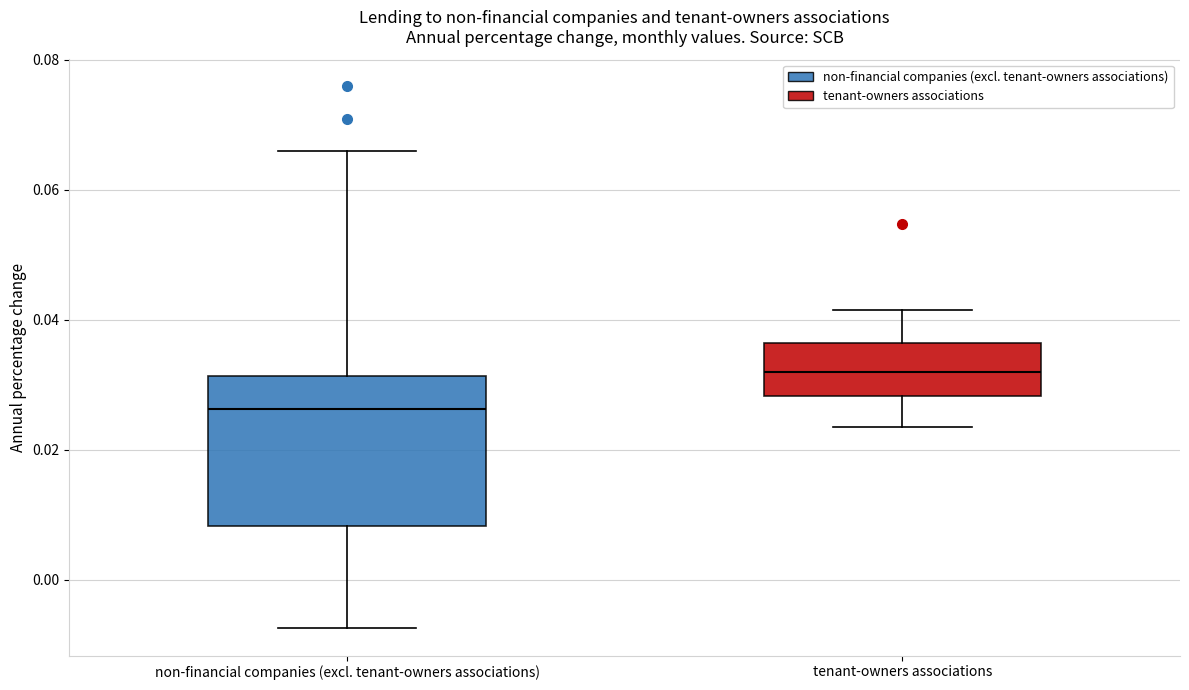

Comparing the boxes themselves (not the whiskers), which one is the tallest?

non-financial companies (excl. tenant-owners associations)